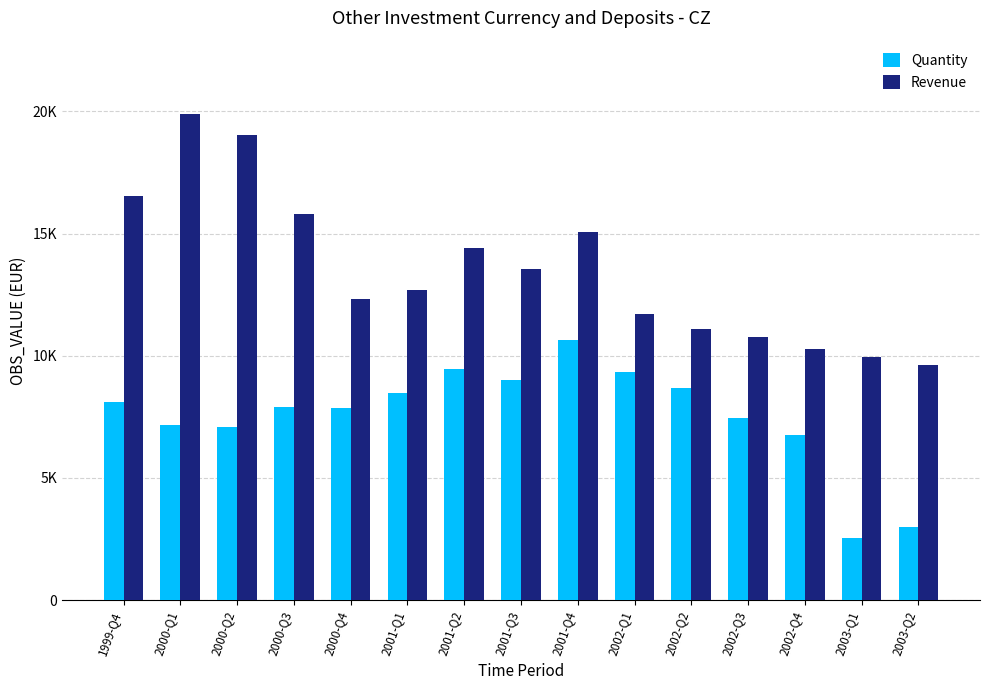

What are all the series names shown in the legend?

Quantity, Revenue